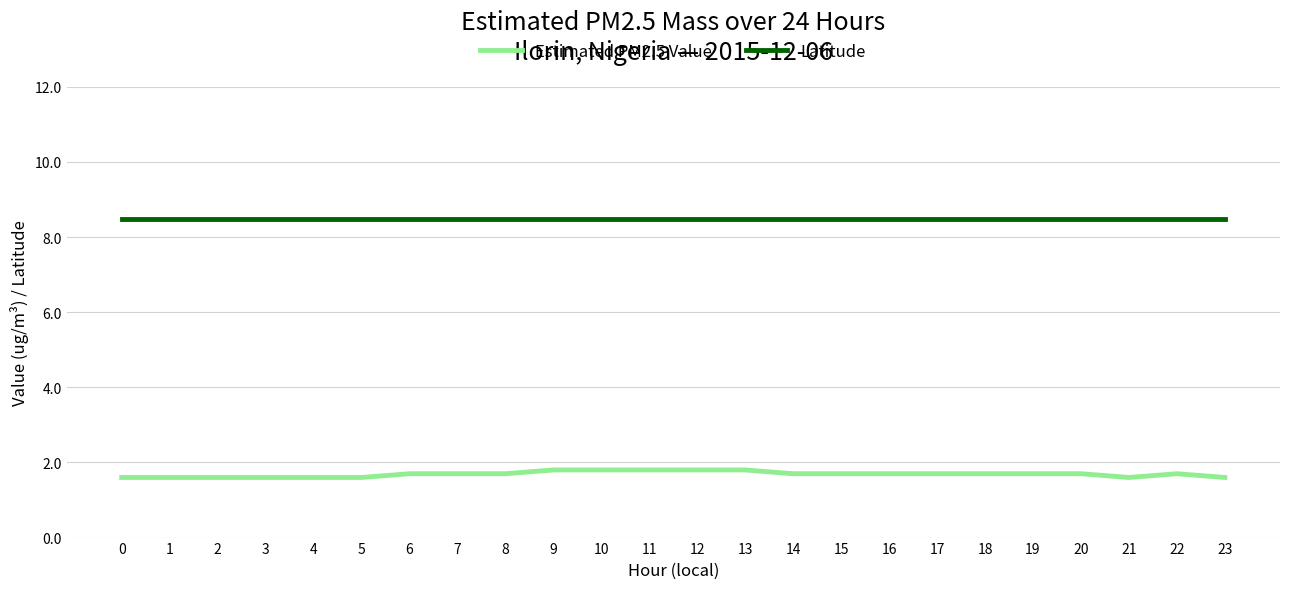

Rank the series by their average value, from highest to lowest.

Latitude, Estimated PM2.5 Value